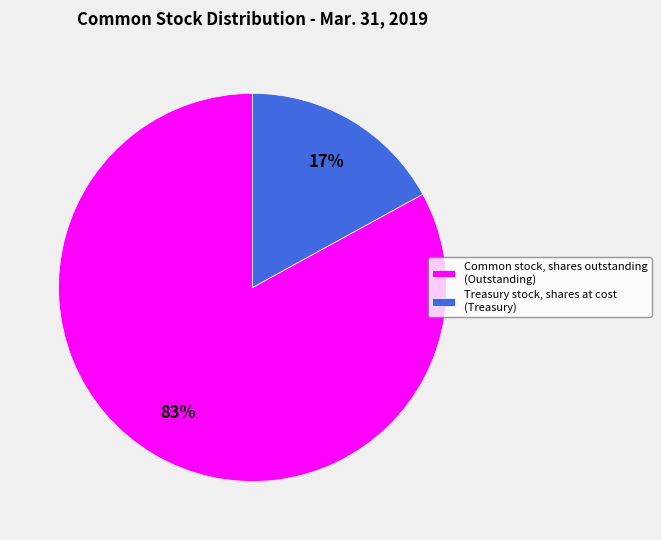

Is Treasury stock, shares at cost the majority of the pie?

No